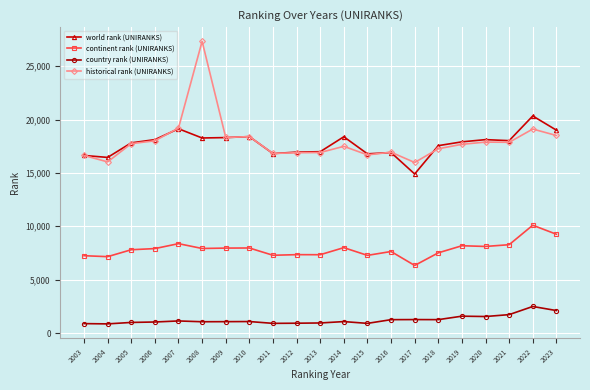

True or false: country rank (UNIRANKS) and world rank (UNIRANKS) cross at least once.

False